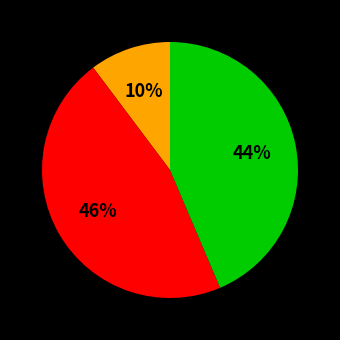

How many segments does this pie chart have?

3